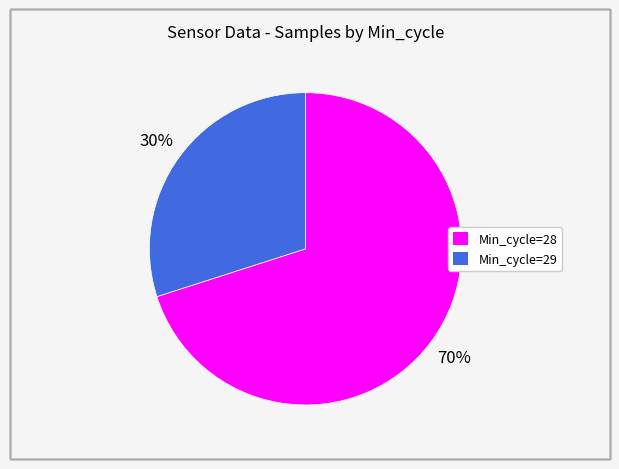

Is there a majority slice in this chart?

Yes